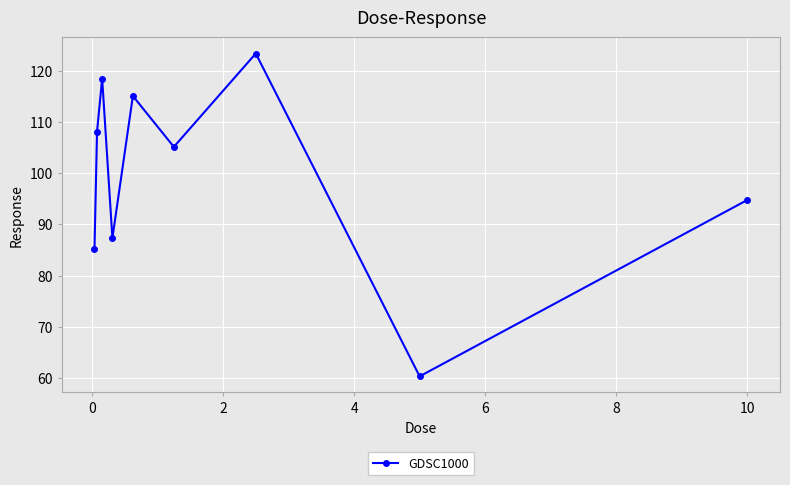

What is the smallest value displayed?

60.3